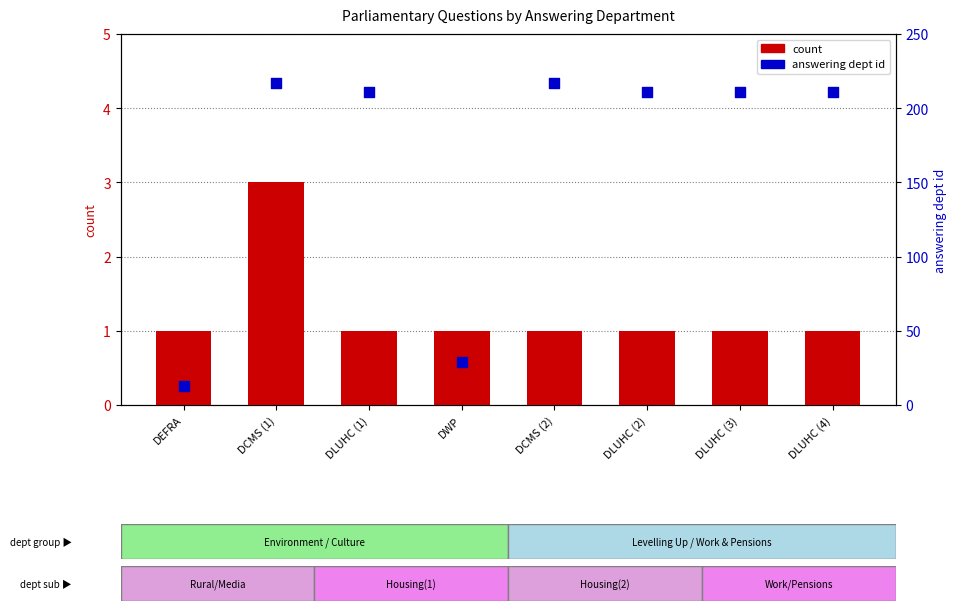

What are all the series names shown in the legend?

count, answering dept id